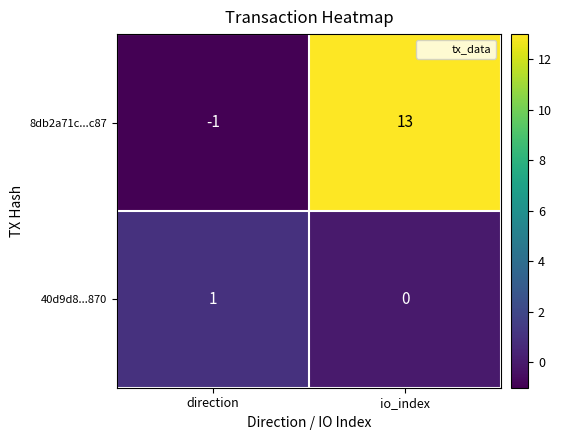

Rank the series by their maximum value, from highest to lowest.

8db2a71c...c87, 40d9d8...870